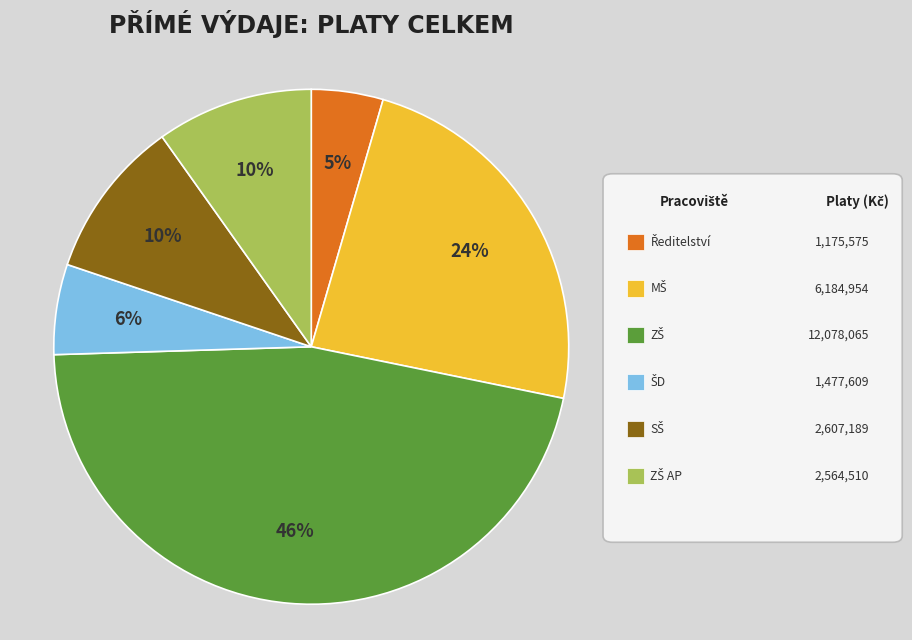

Is there a majority slice in this chart?

No